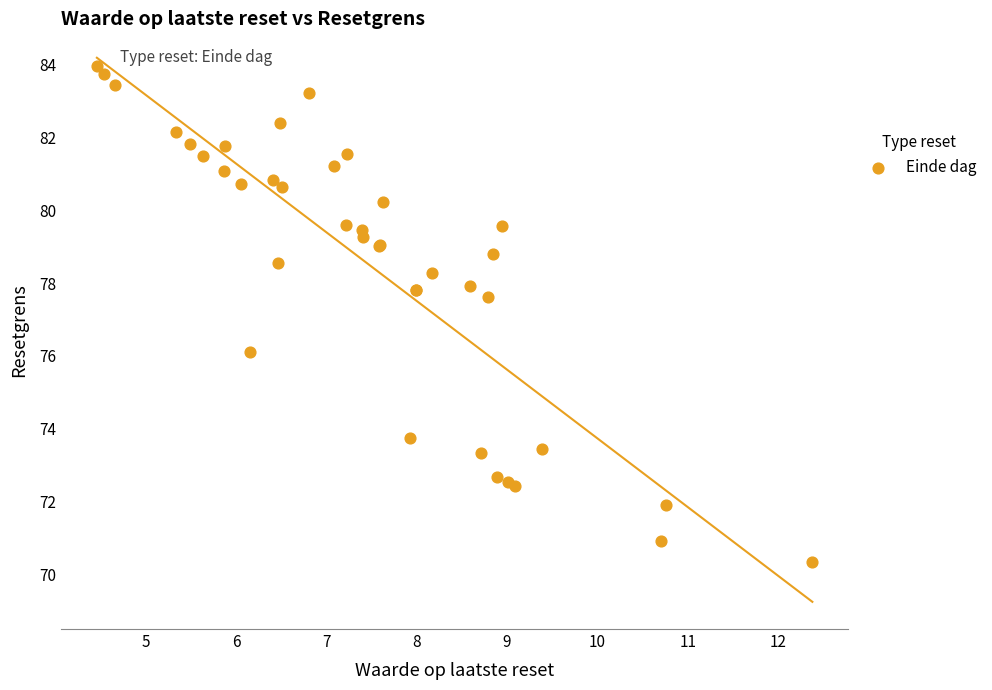

What Y value in the scatter plot is closest to 77?

77.6